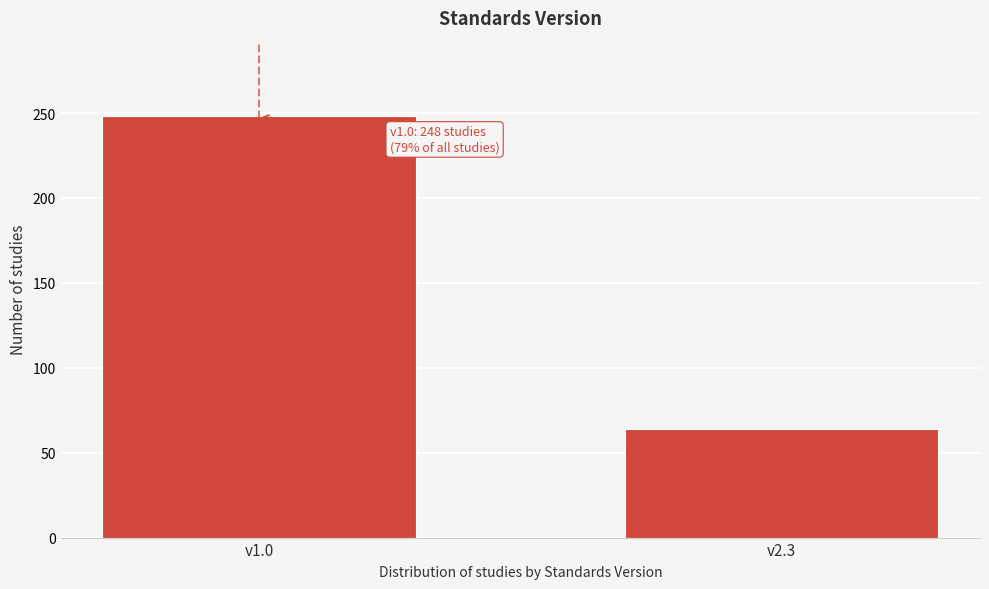

Reading right to left, list all the values displayed in this chart.

v2.3=64	v1.0=248